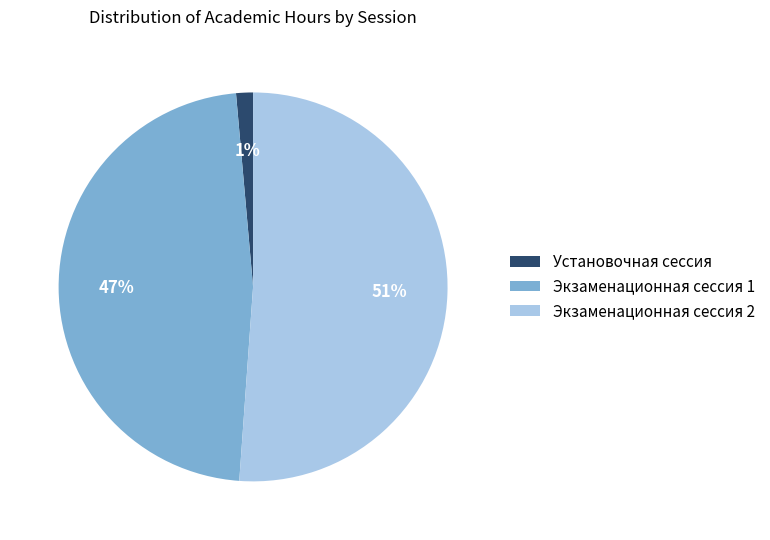

True or false: Установочная сессия accounts for 15% of the total.

False